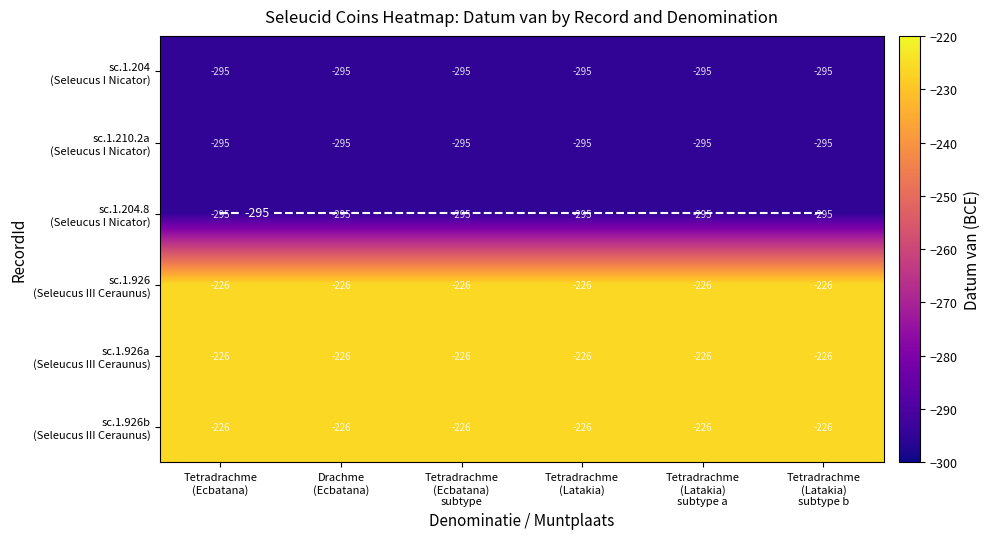

Which series changed the most between Tetradrachme (Ecbatana) subtype and Tetradrachme (Latakia)?

sc.1.204 (Seleucus I Nicator)